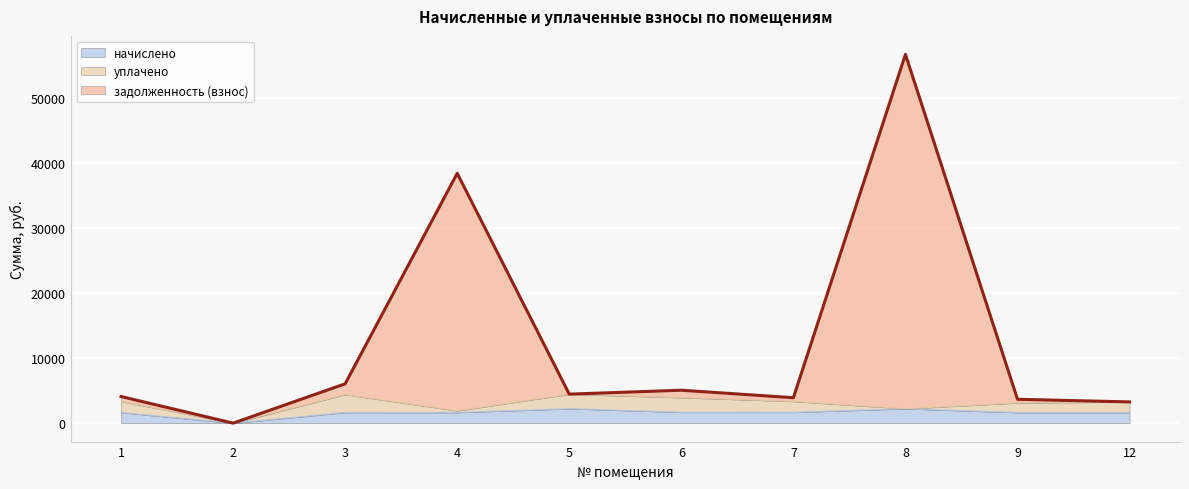

What is the value of the начислено point at the 9th from the left?

1631.4